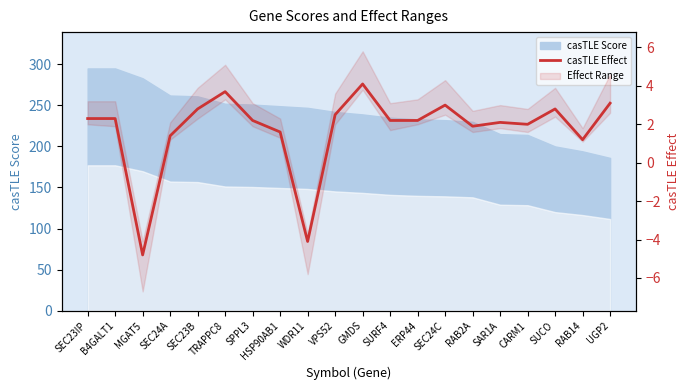

Reading right to left, extract all data points from this chart.

3.1	1.2	2.8	2.0	2.1	1.9	3.0	2.2	2.2	4.1	2.5	-4.1	1.6	2.2	3.7	2.8	1.4	-4.8	2.3	2.3